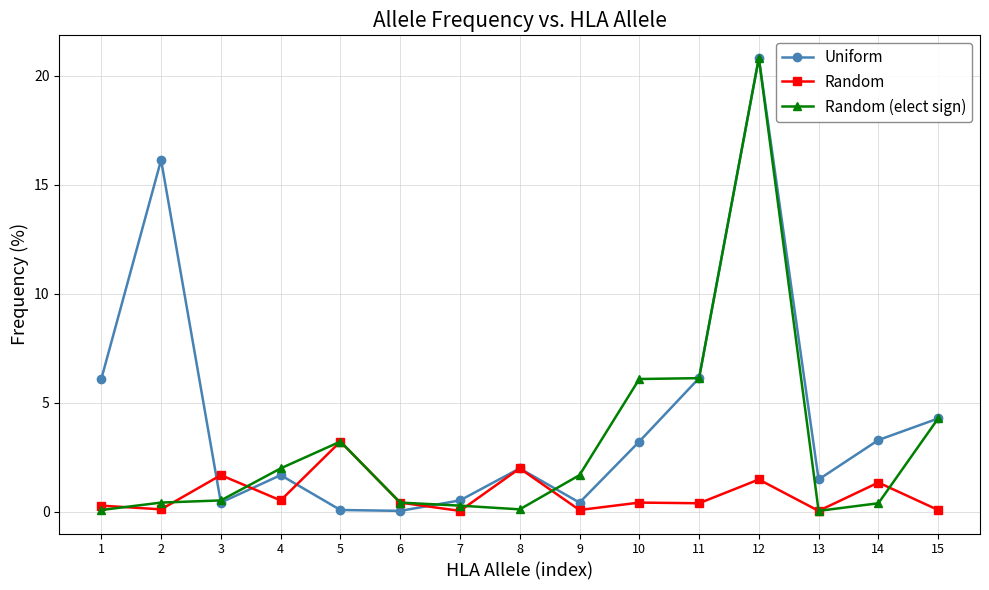

Which series changed the most between 2 and 6?

Uniform